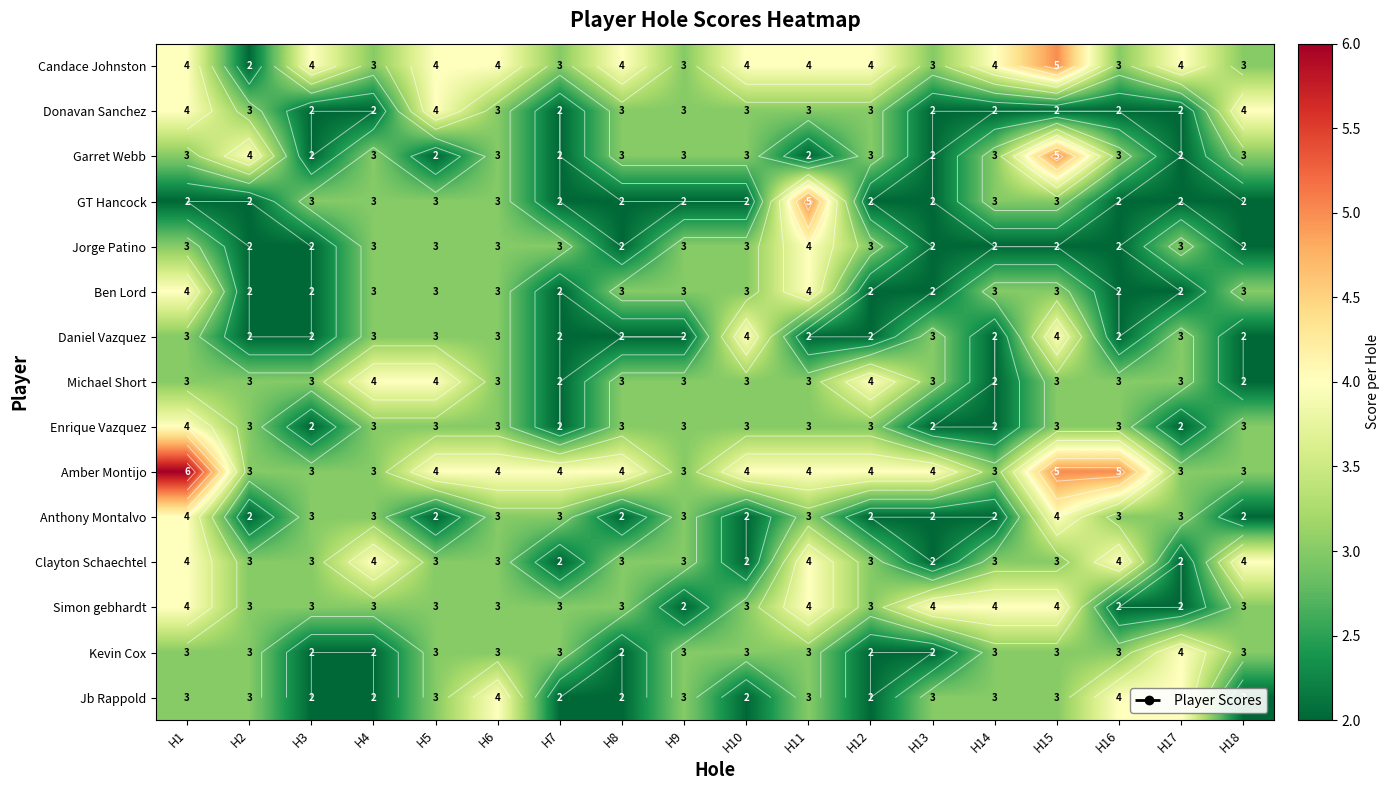

Is it true that Donavan Sanchez equals 3 at H11?

True